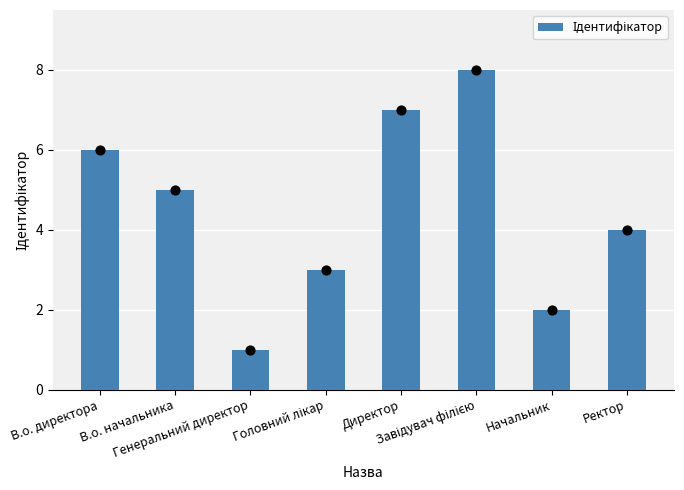

Between Генеральний директор and В.о. начальника, which is larger?

В.о. начальника